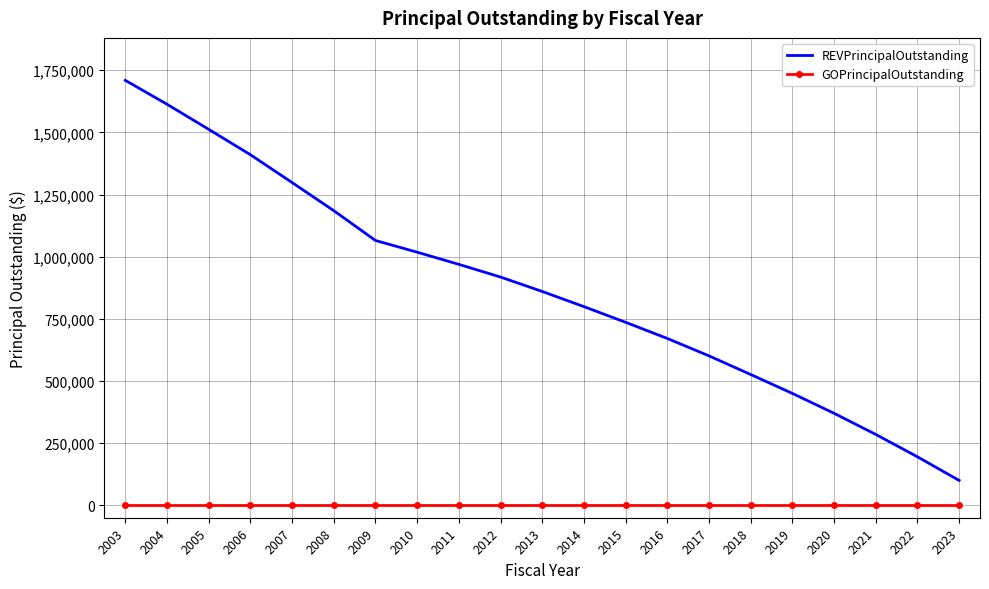

True or false: GOPrincipalOutstanding and REVPrincipalOutstanding intersect in this chart.

False